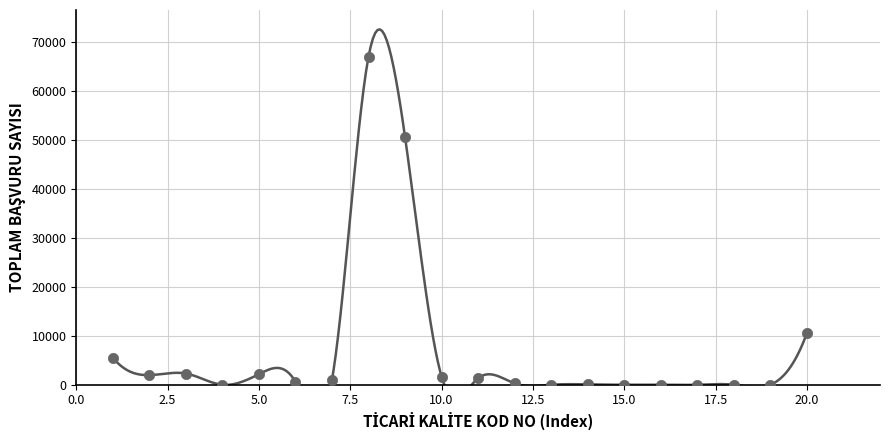

What is the range of X values (max minus min)?

19